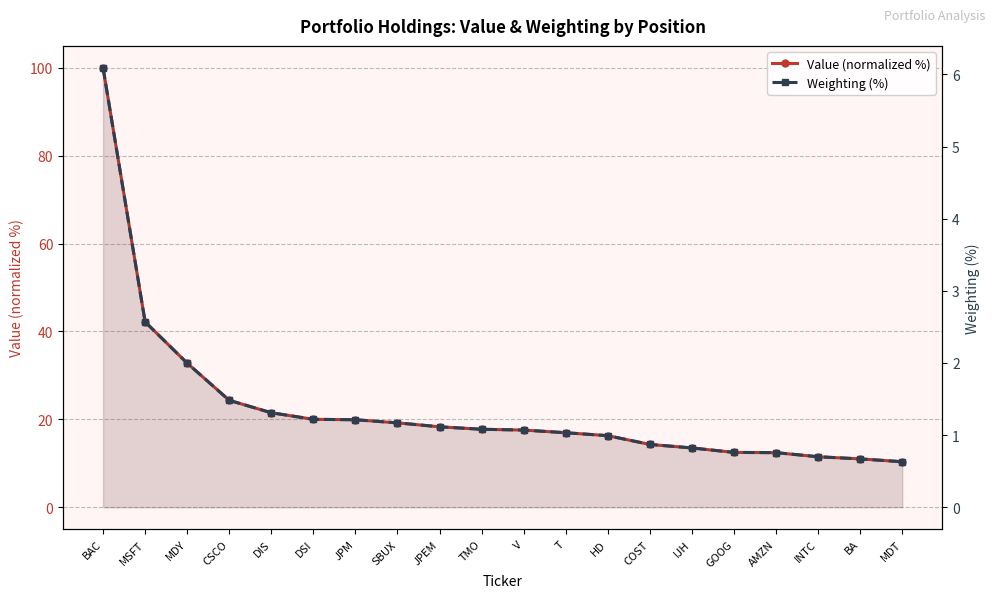

The value of Weighting (%) at HD is 1.0. True or false?

True